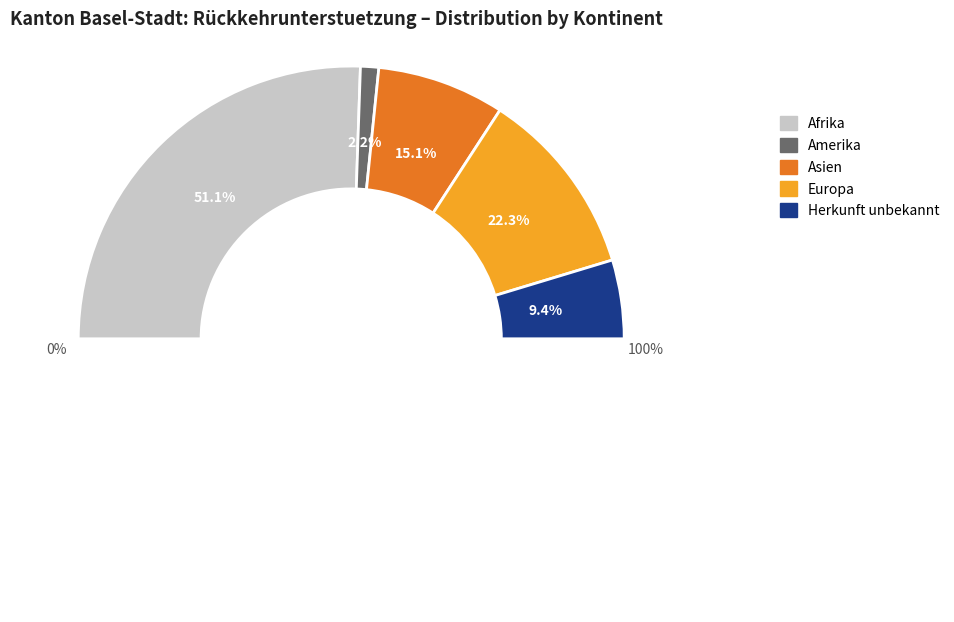

How many slices are in this pie chart?

5